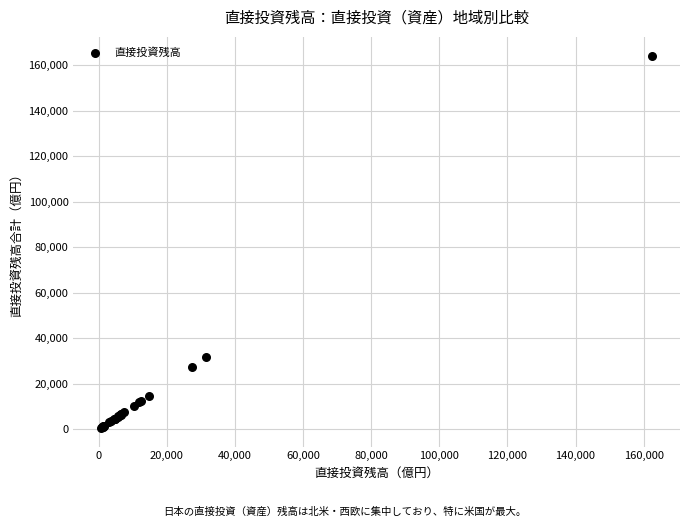

What Y value in the scatter plot is closest to 82417?

31686